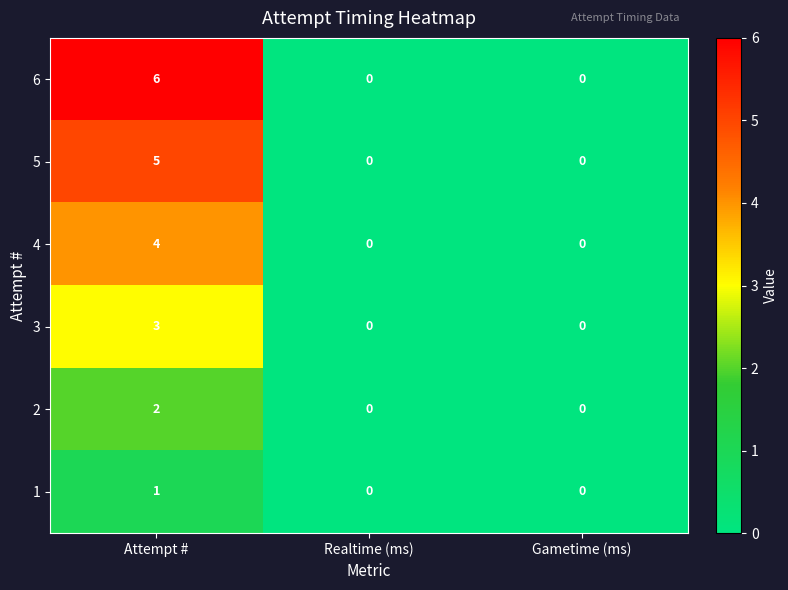

Which series has the largest total across all categories?

6